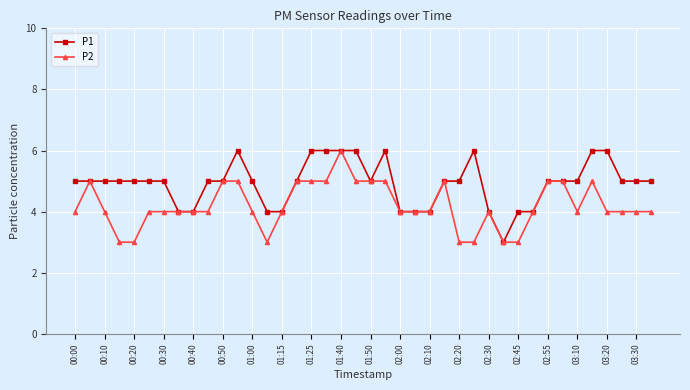

Rank the series by their average value, from lowest to highest.

P2, P1